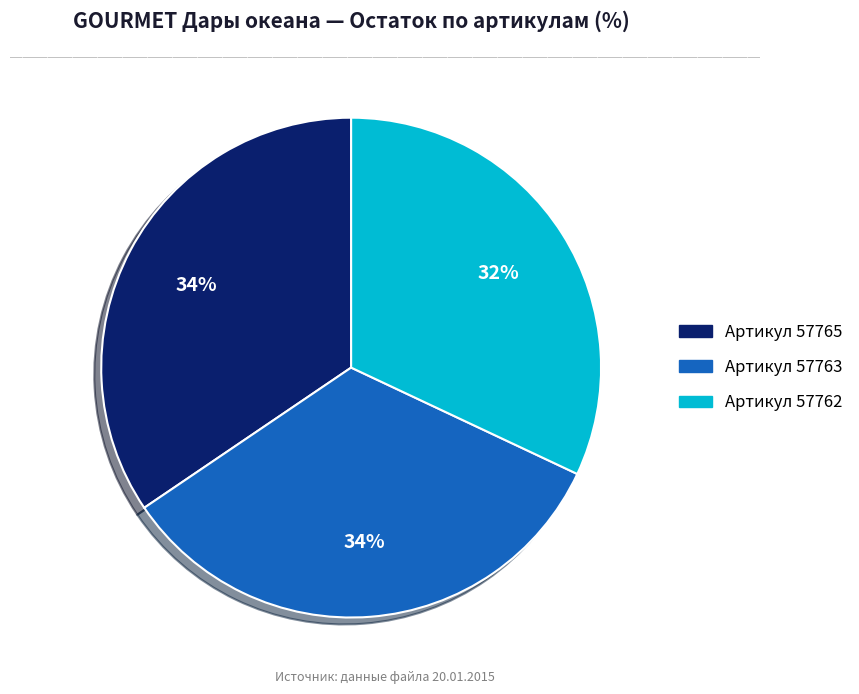

To the nearest percent, what is the average slice percentage?

33%